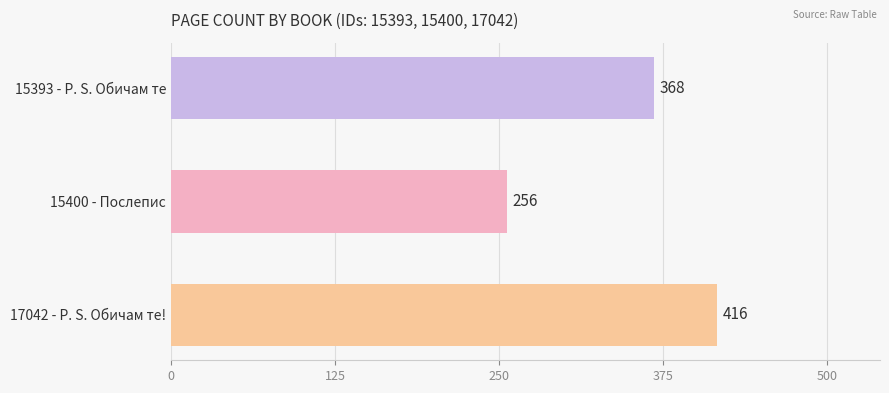

What is the average value?

347